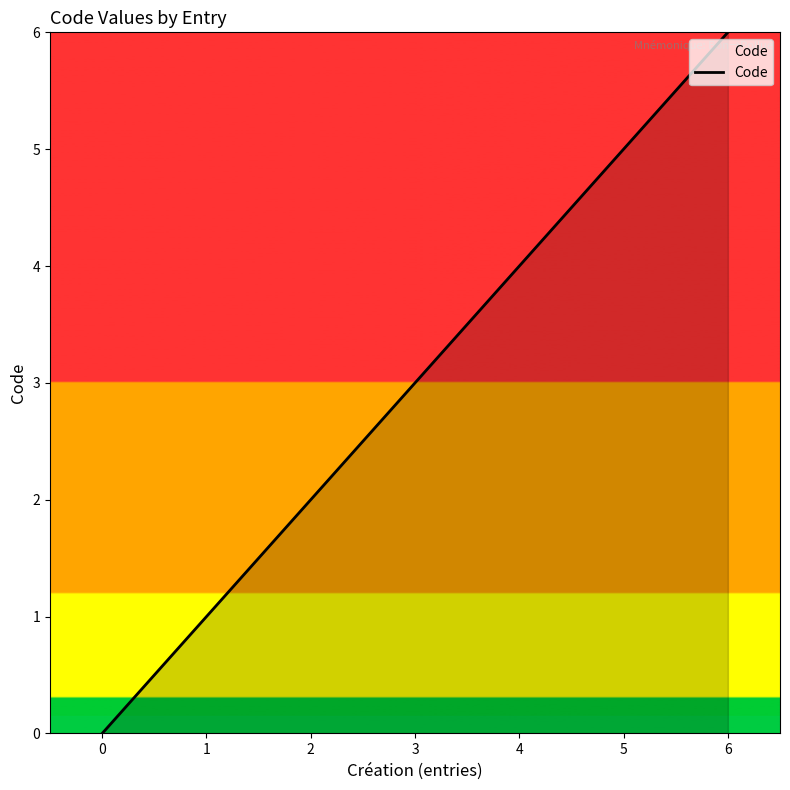

What is the difference between the maximum and second lowest values?

5